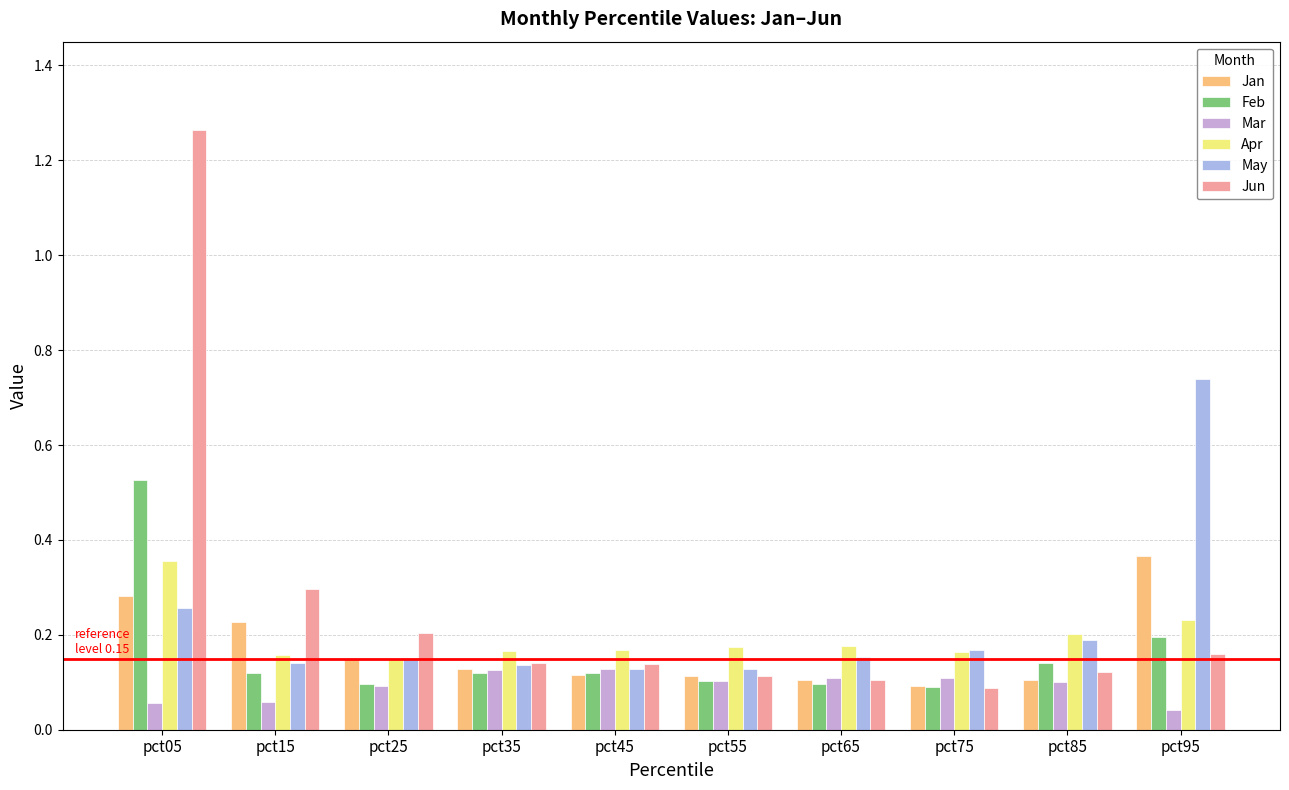

The value of Jun at pct25 is 0.3. True or false?

False